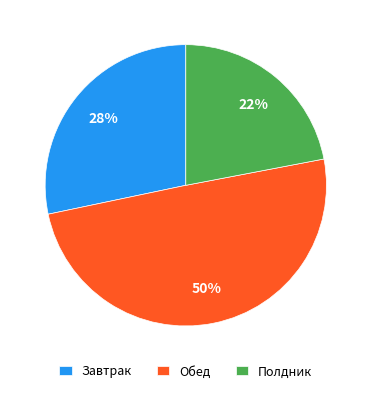

Between Обед and Полдник, which is larger?

Обед